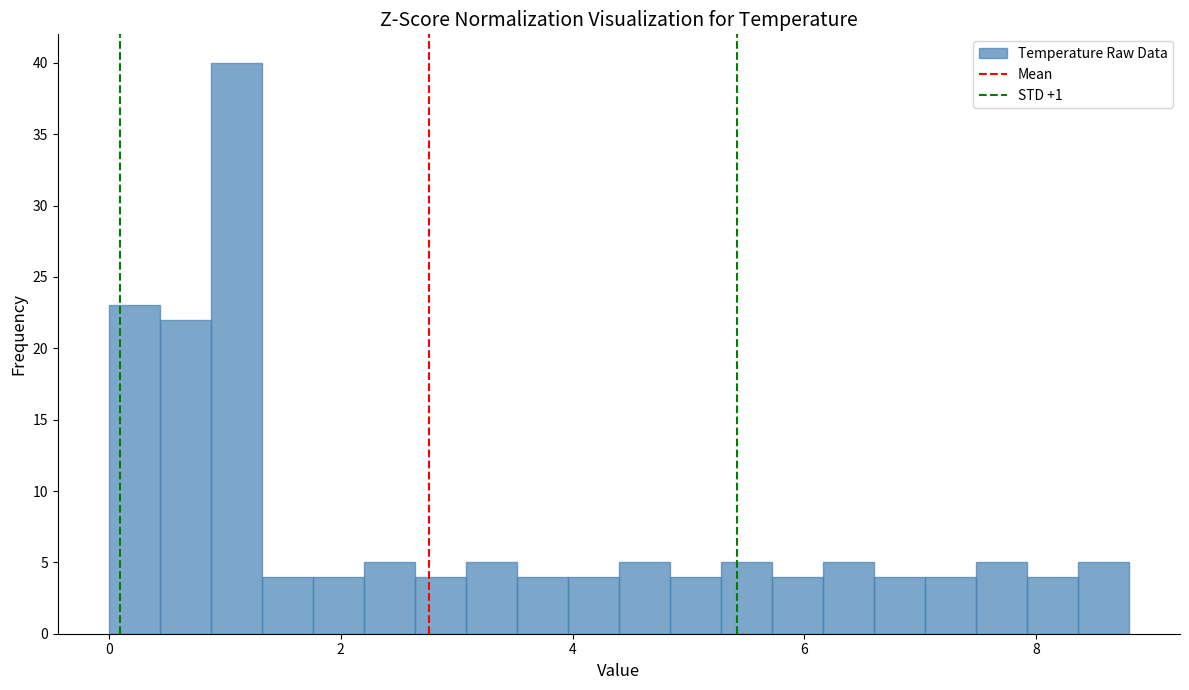

Read against the x-axis, roughly where is the centre of the tallest bar?

1.2